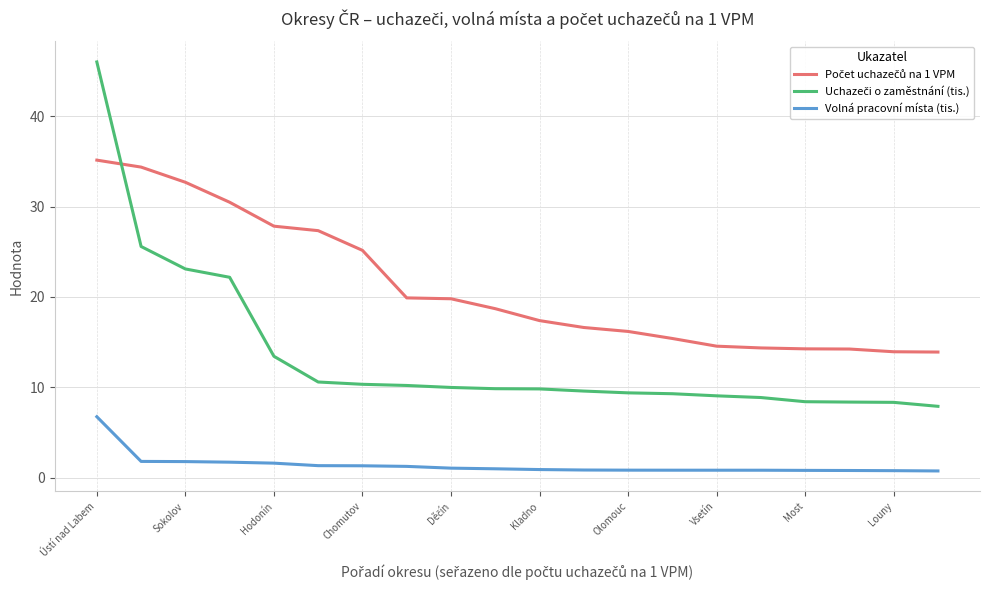

What is the difference between the maximum and minimum values in the Volná pracovní místa (tis.) series?

6.0